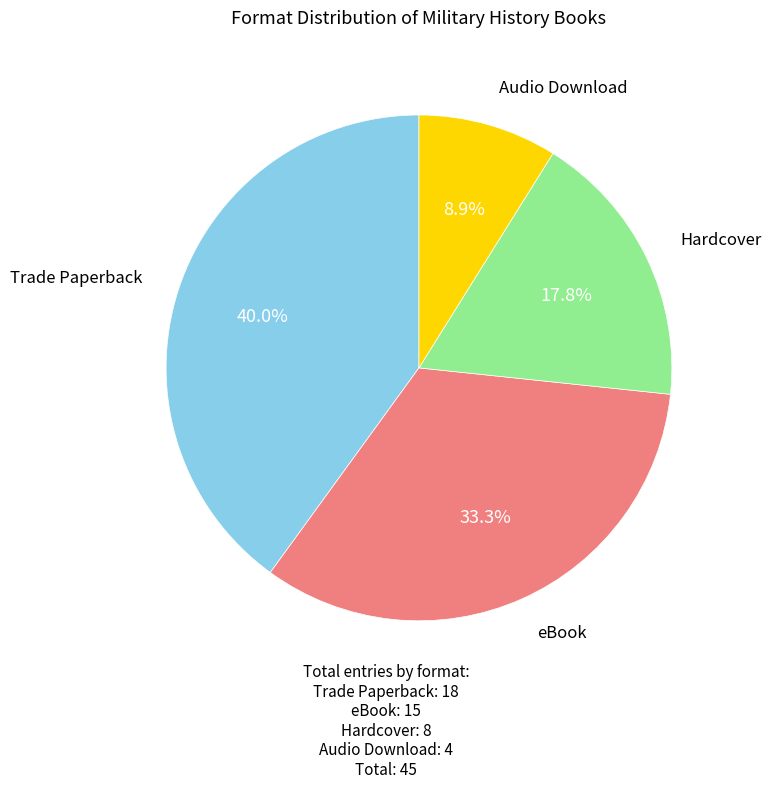

Is it true that Trade Paperback is 40% of the pie?

True